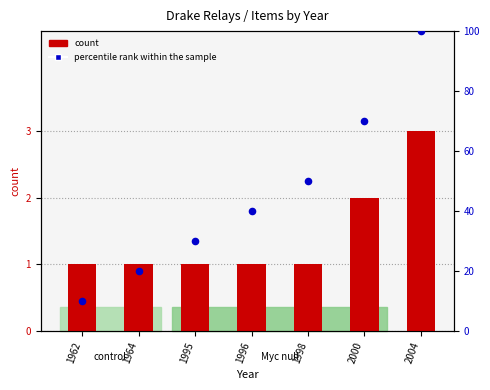

Is the value of count at 1962 greater than the value of percentile rank within the sample at 2000?

No